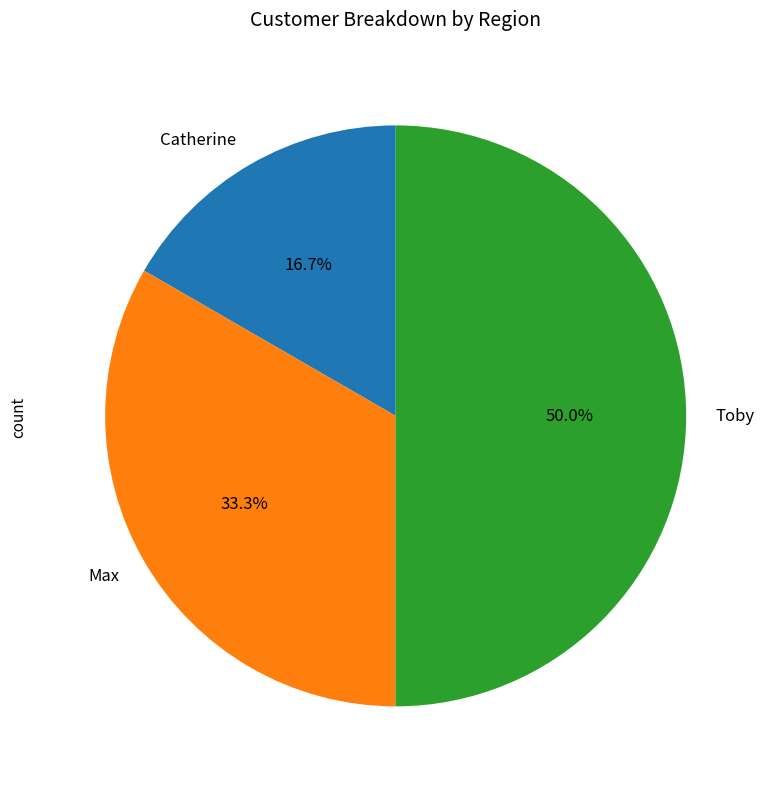

To the nearest percent, what portion does Toby represent?

50%